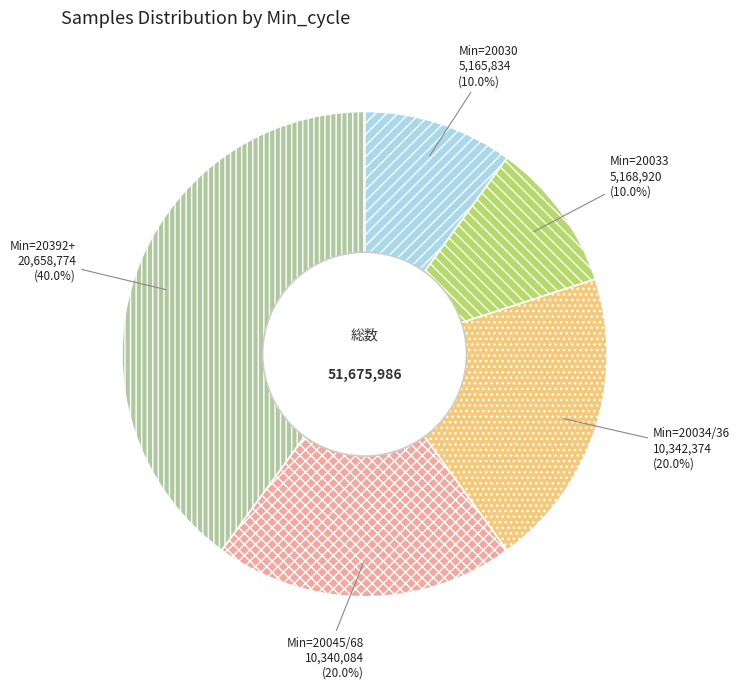

Is there a majority slice in this chart?

No